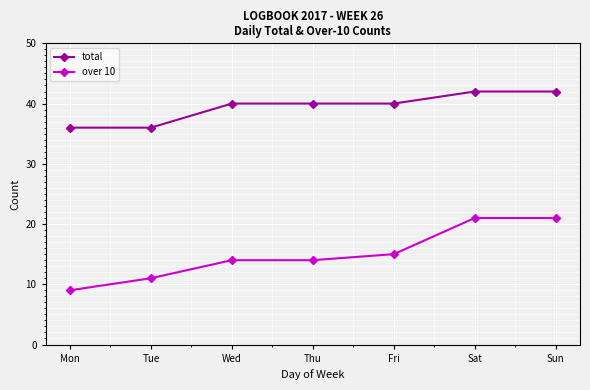

True or false: over 10 and total intersect in this chart.

False